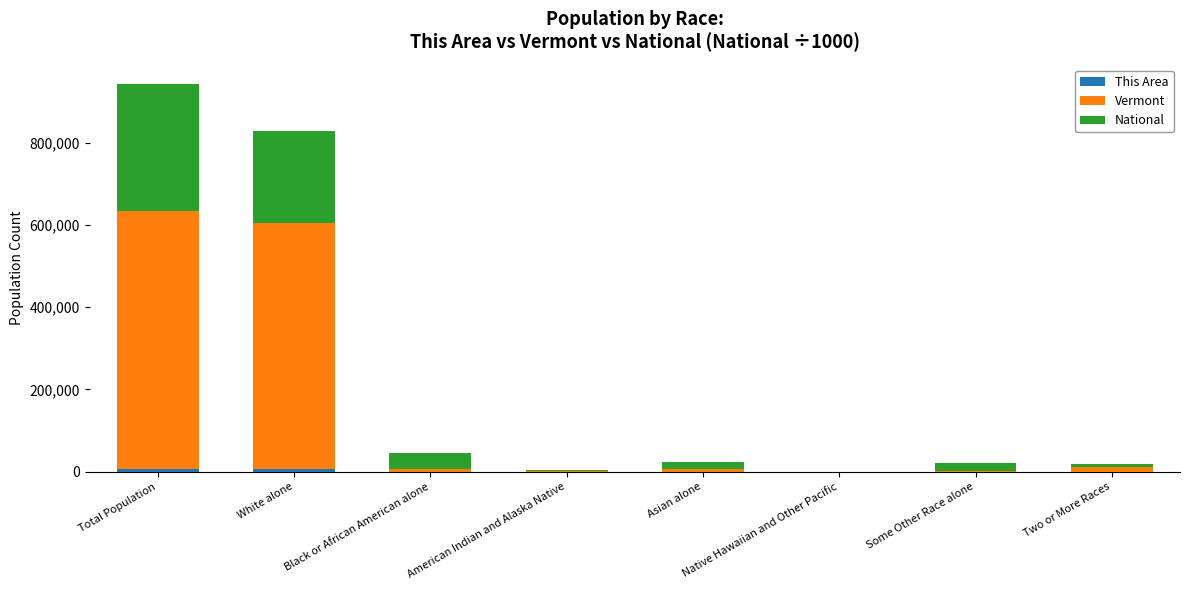

At which category is the sum across all series the highest?

Total Population